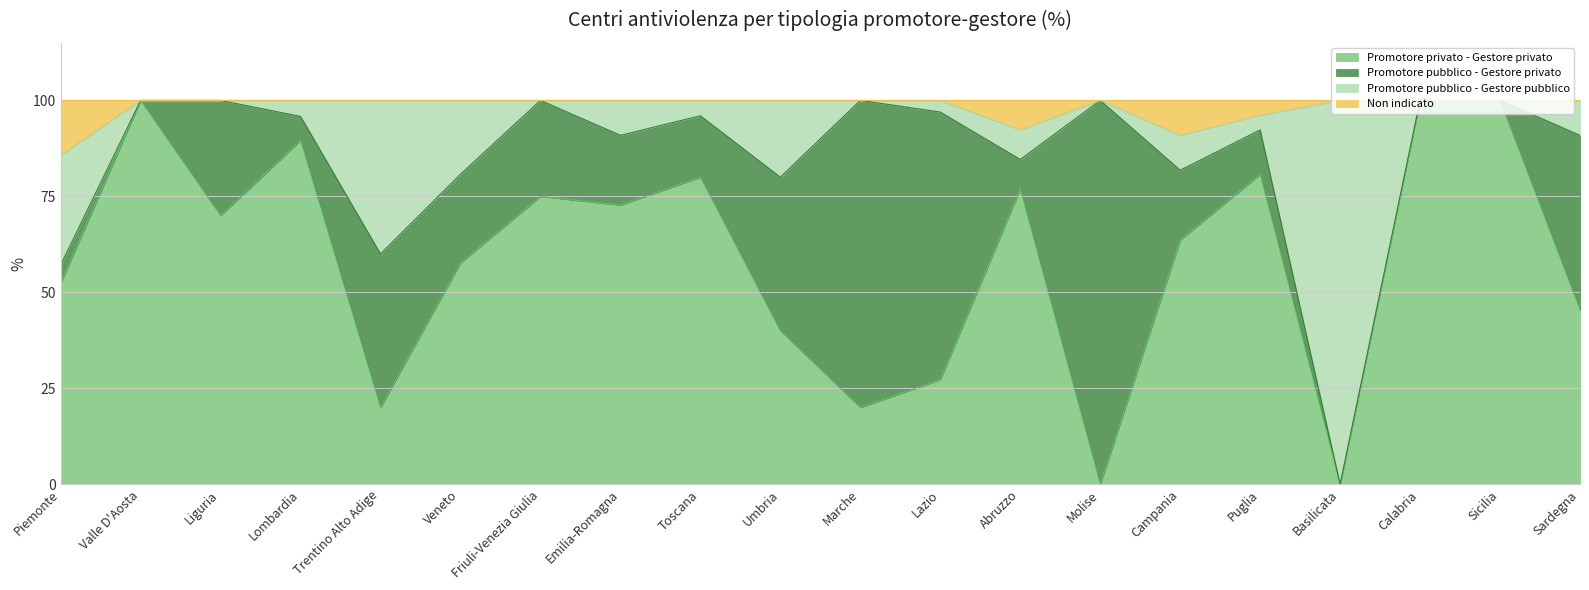

The value of Promotore privato - Gestore privato at Friuli-Venezia Giulia is 75.0. True or false?

True